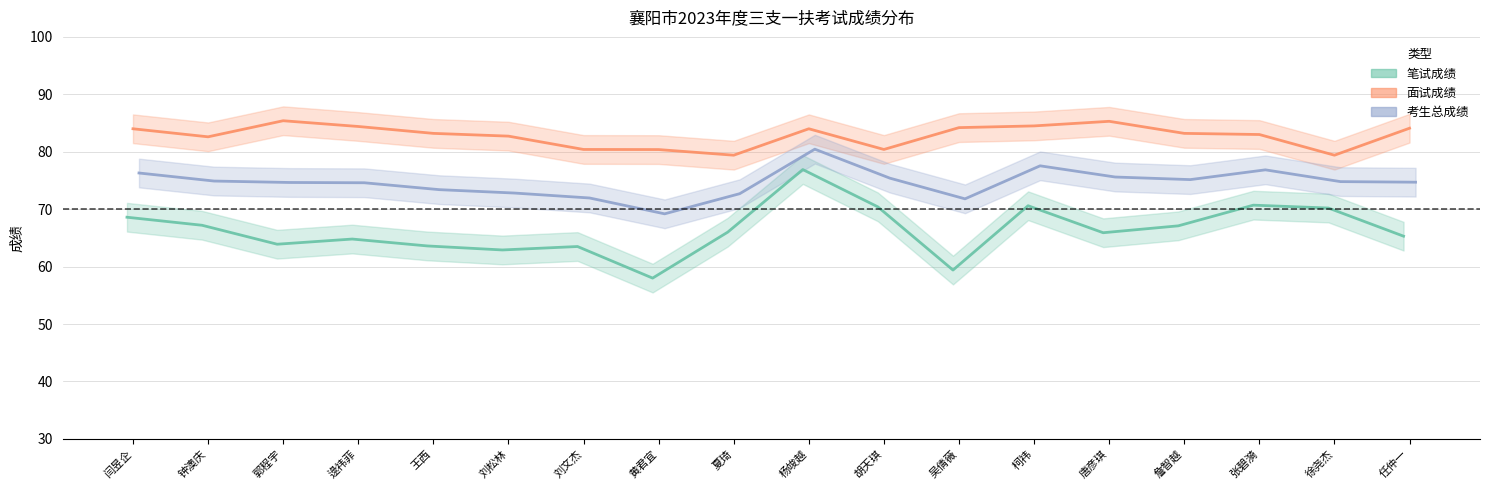

What is the sum of the 面试成绩 values at 胡天琪 and 刘文杰?

160.8